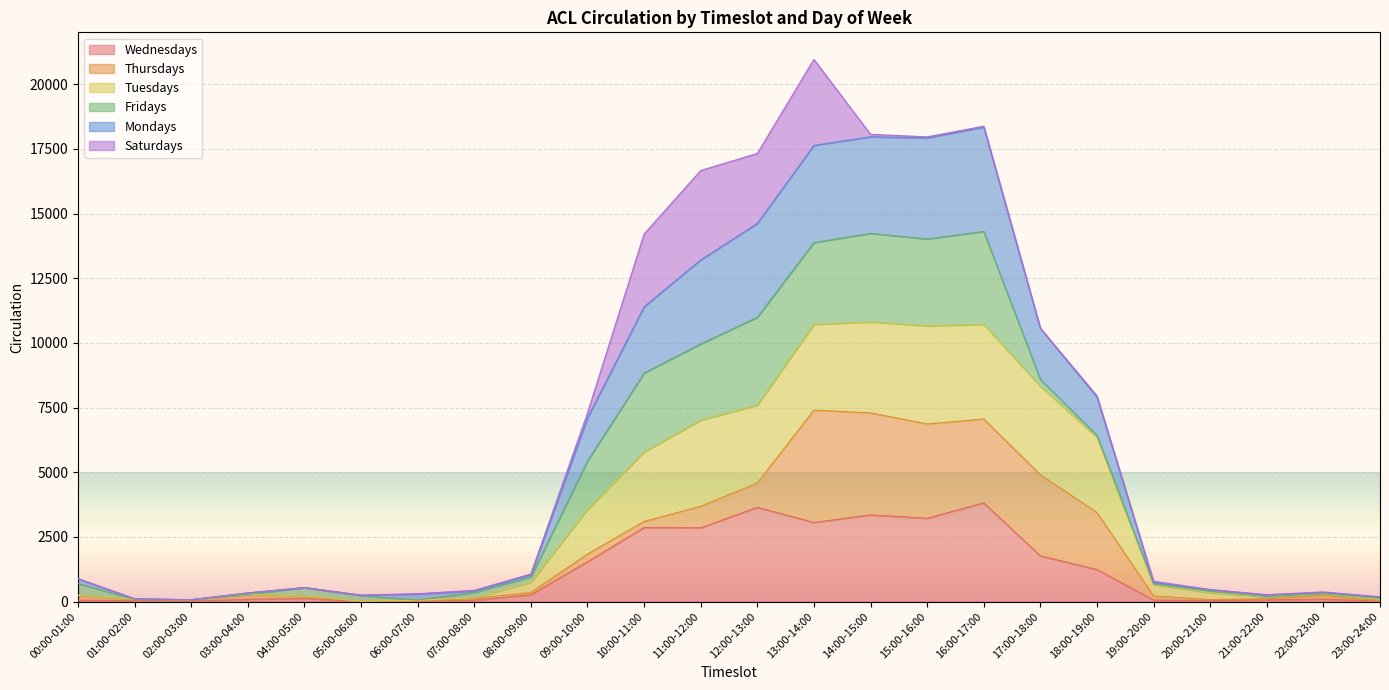

What is the spread (max minus min) of values at 03:00-04:00?

244